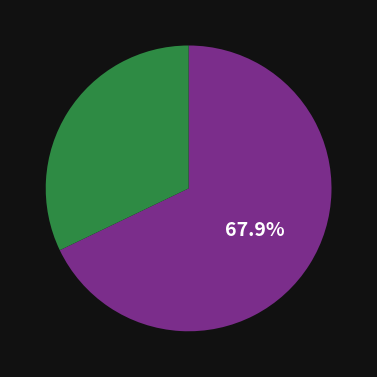

Is there a majority slice in this chart?

Yes